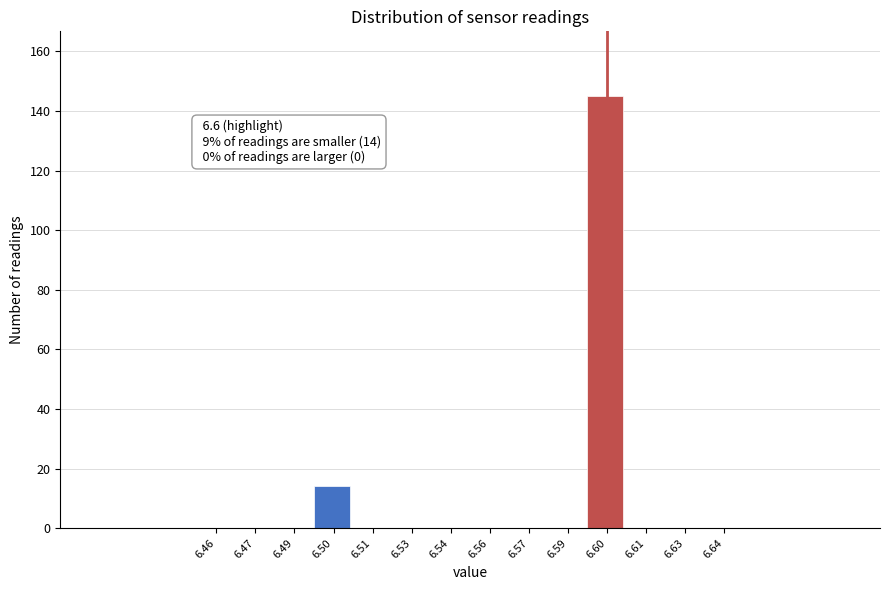

Reading left to right, extract all data points from this chart.

6.46=0	6.47=0	6.49=0	6.50=14	6.51=0	6.53=0	6.54=0	6.56=0	6.57=0	6.59=0	6.60=145	6.61=0	6.63=0	6.64=0